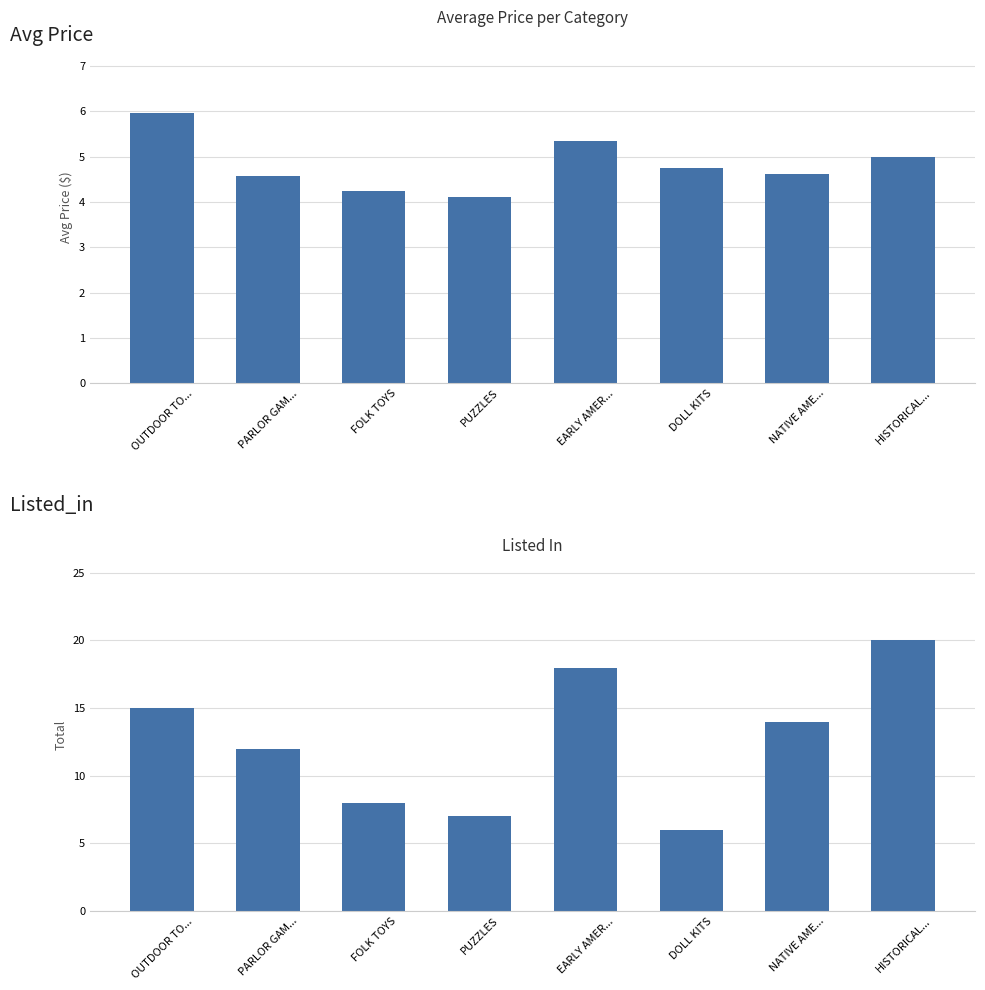

True or false: Avg Price has a value of 4.1 at PUZZLES.

True